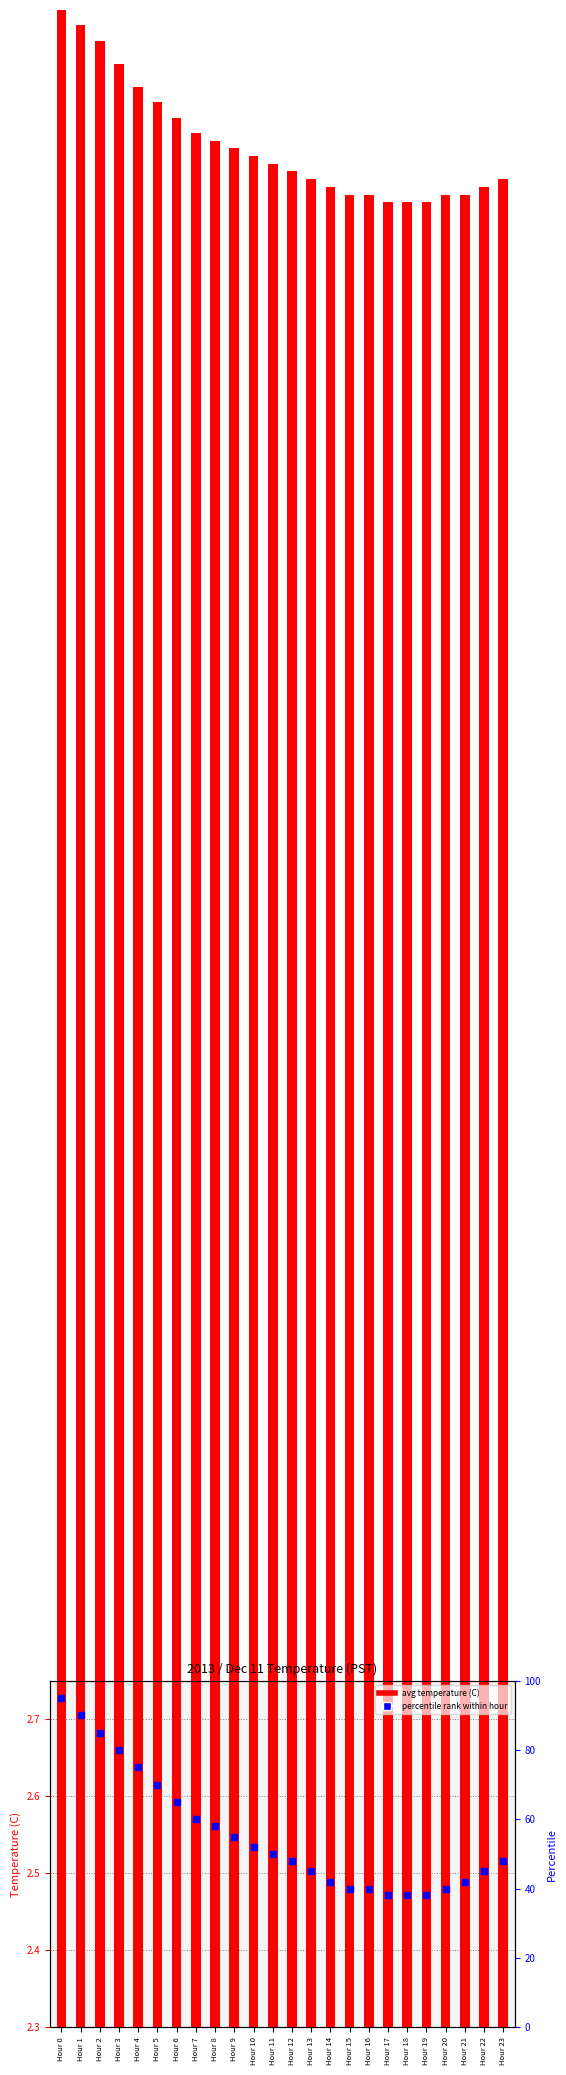

At how many categories does at least one series exceed 30?

24